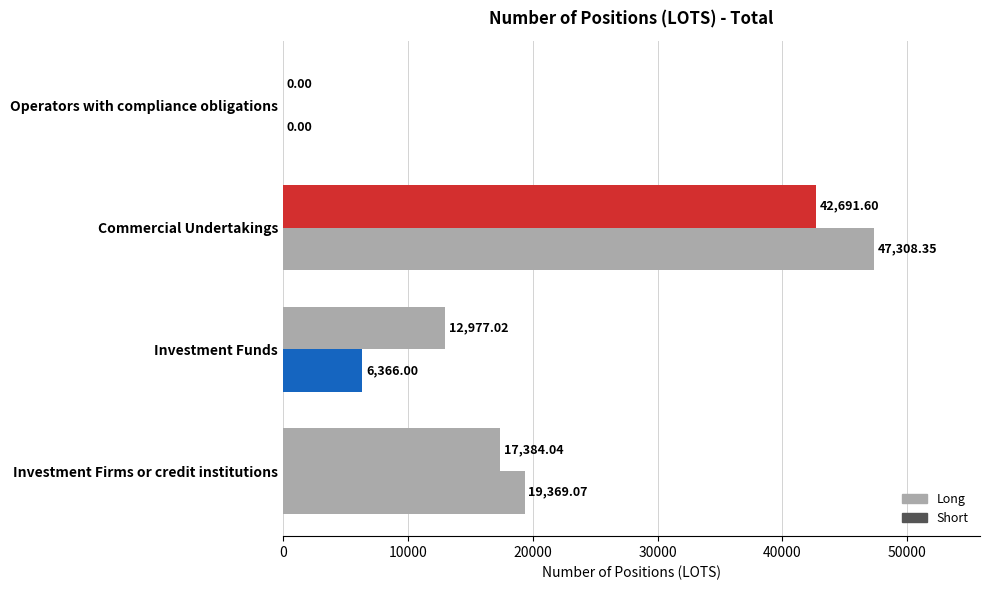

How many categories are shown in the chart?

4